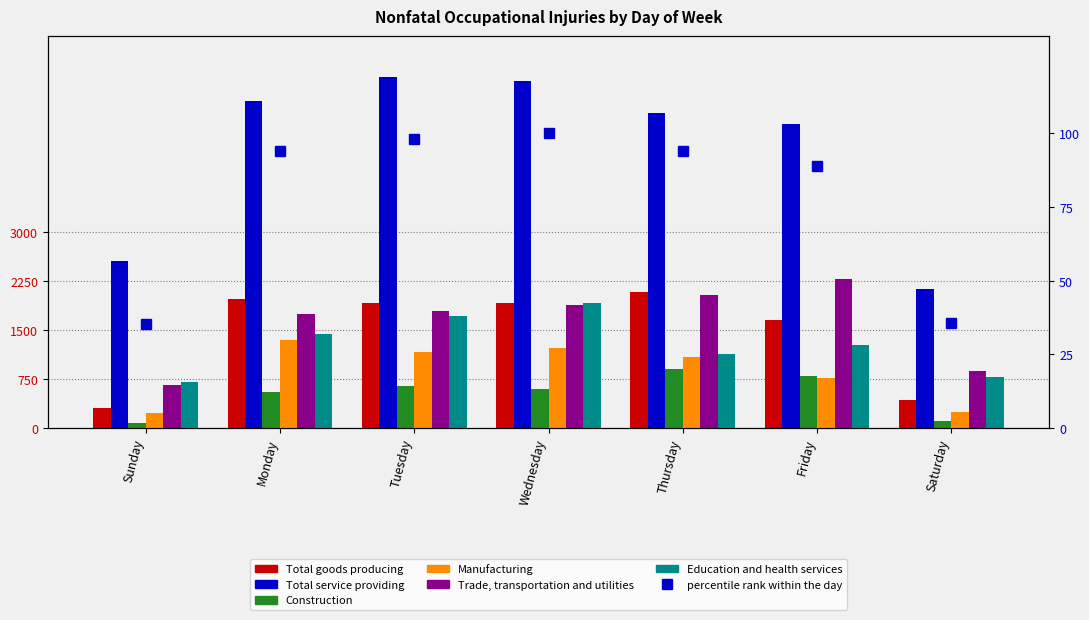

Which has a higher value, Saturday or Thursday?

Thursday